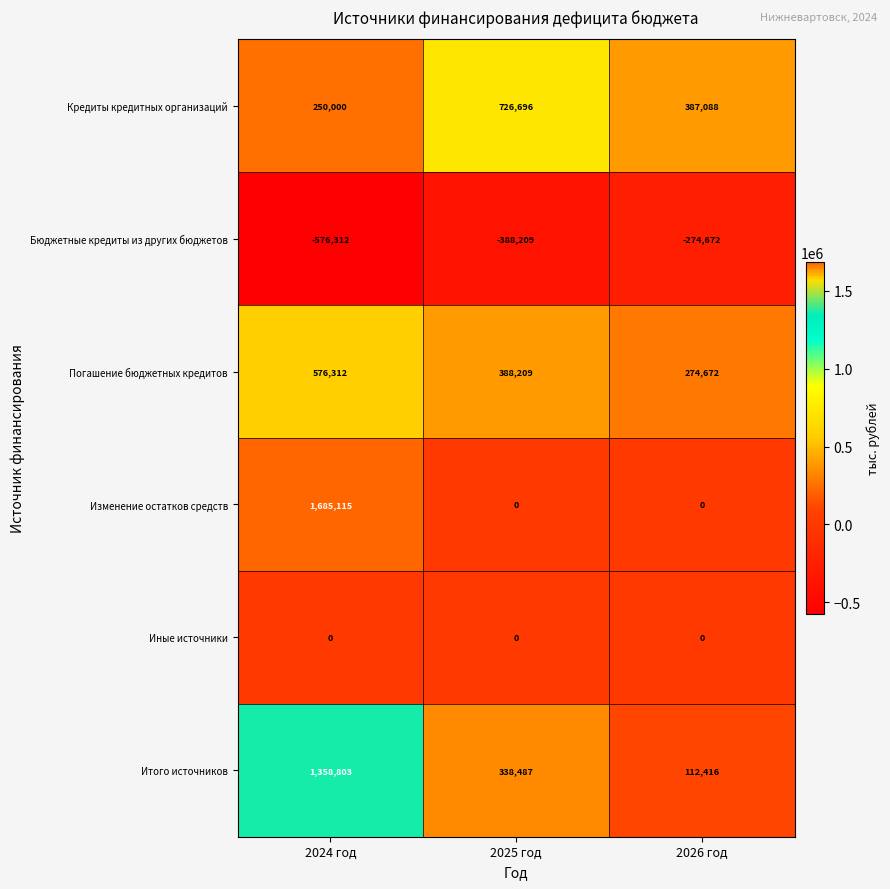

What is the total value across all series at 2024 год?

3293918